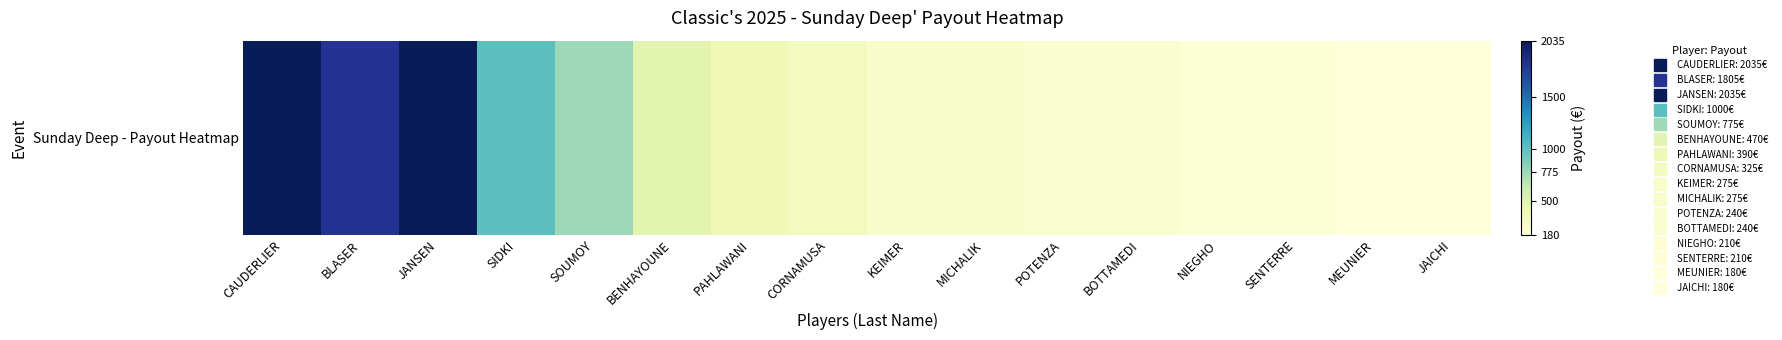

Reading left to right, extract all data points from this chart.

CAUDERLIER=2035	BLASER=1805	JANSEN=2035	SIDKI=1000	SOUMOY=775	BENHAYOUNE=470	PAHLAWANI=390	CORNAMUSA=325	KEIMER=275	MICHALIK=275	POTENZA=240	BOTTAMEDI=240	NIEGHO=210	SENTERRE=210	MEUNIER=180	JAICHI=180